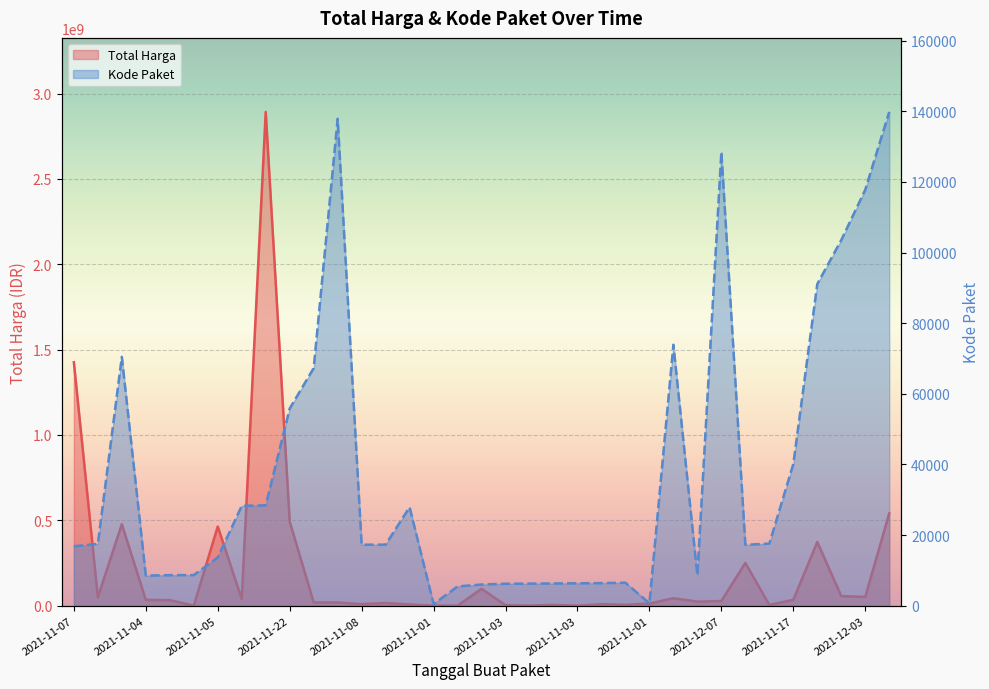

What is the difference between the maximum and minimum values in the Kode Paket series?

139353